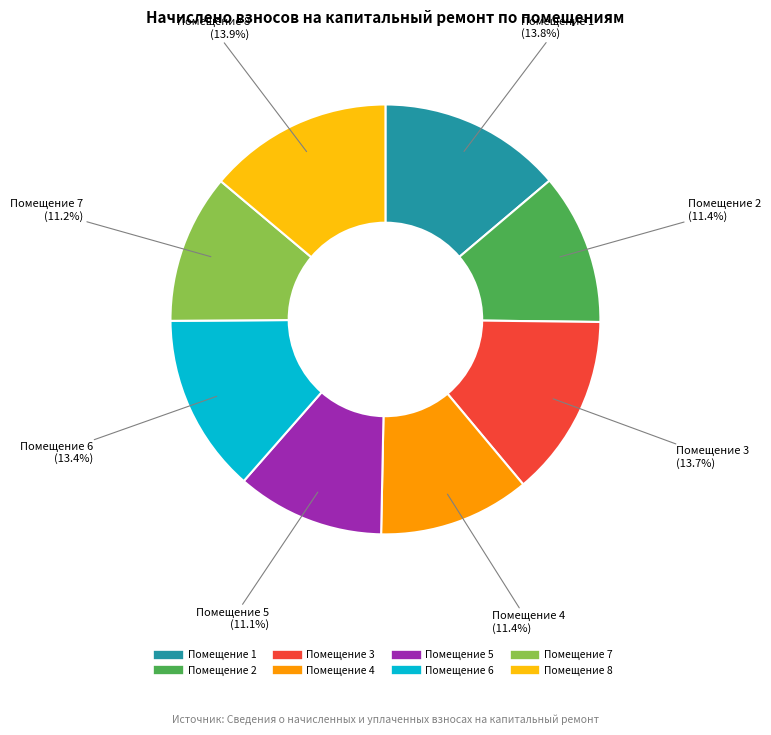

Is there a majority slice in this chart?

No